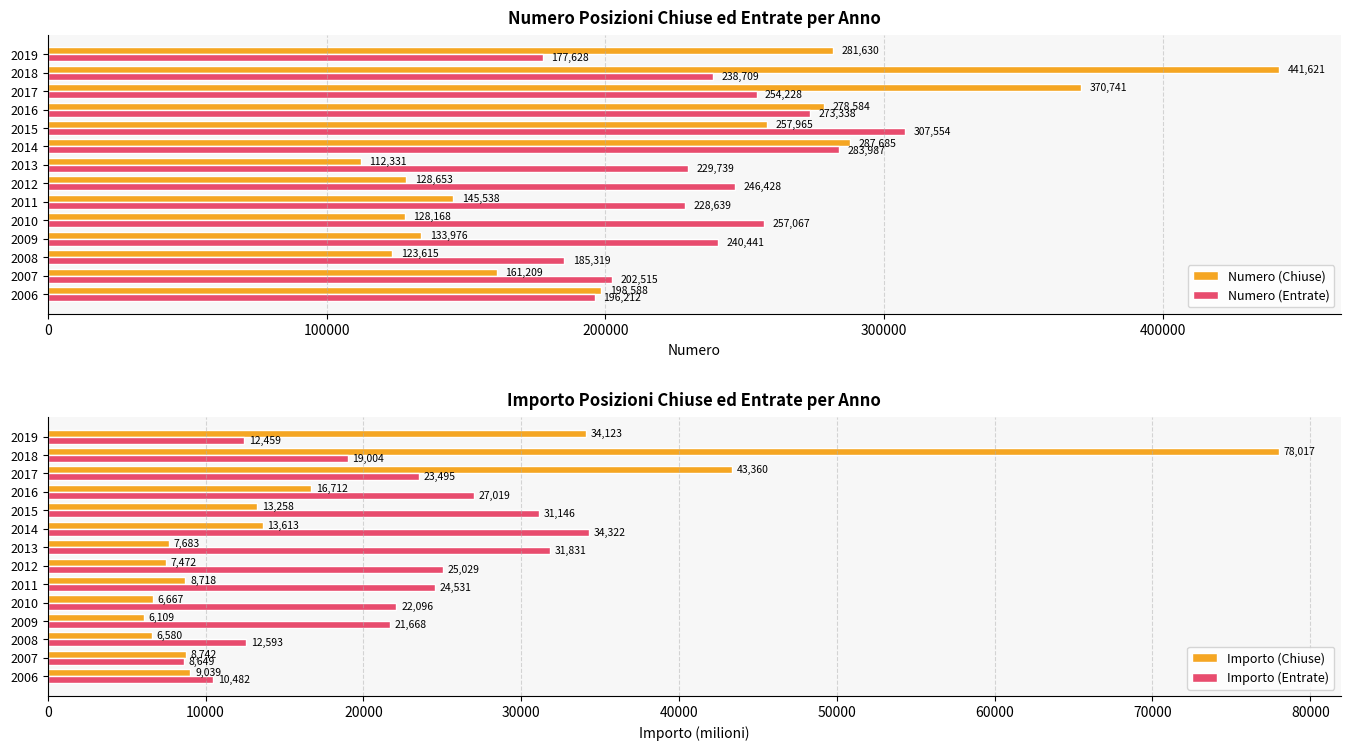

What is the maximum value for Numero (Chiuse)?

441621